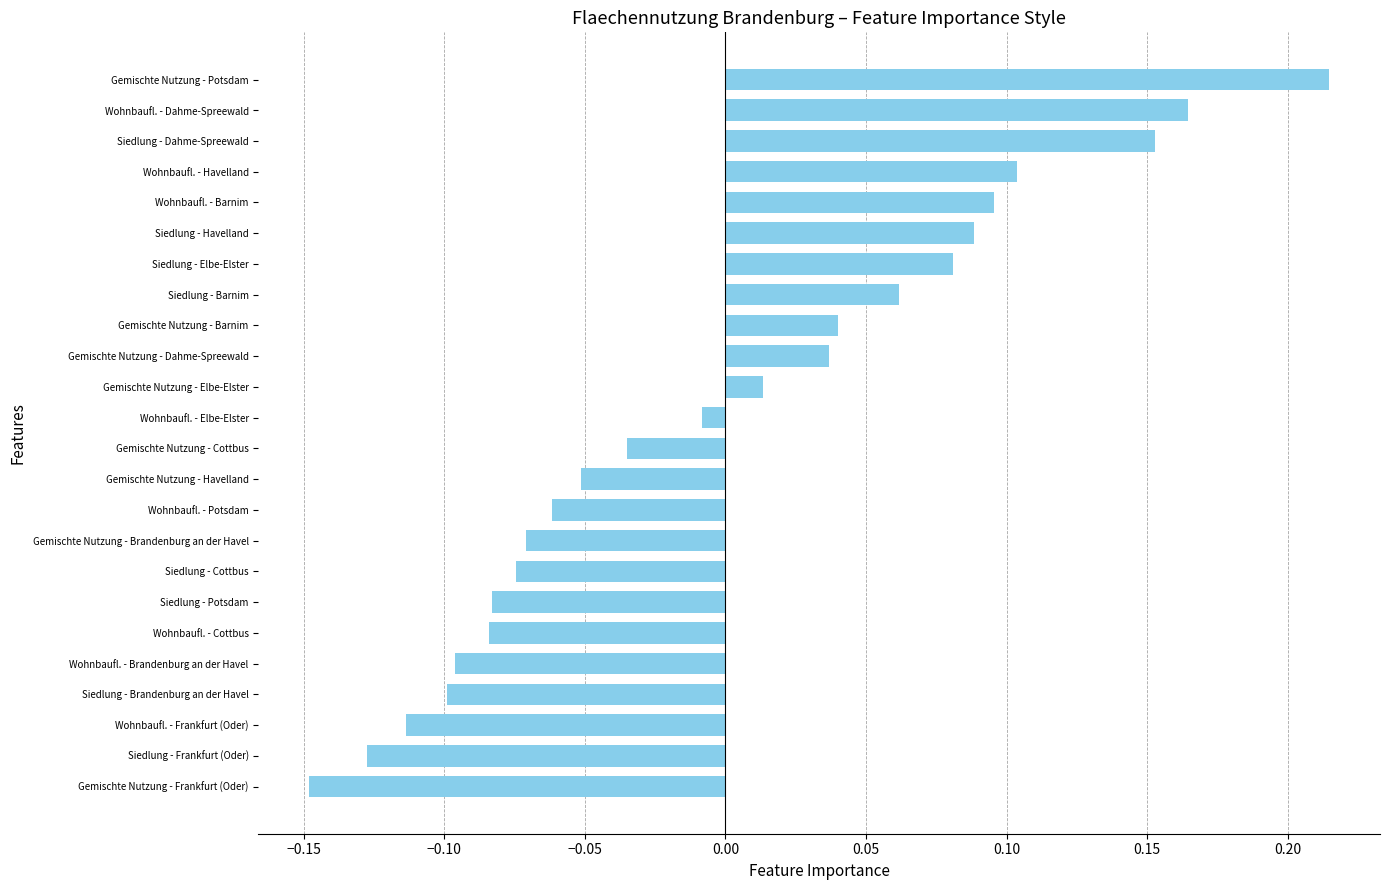

The value at Siedlung - Elbe-Elster is 0.1. True or false?

True